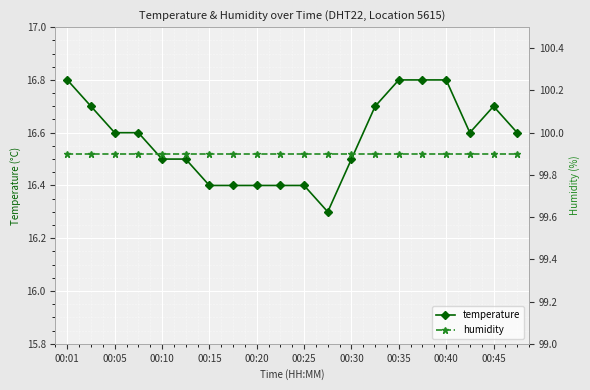

Count the temperature values in the range 16 to 17.

20